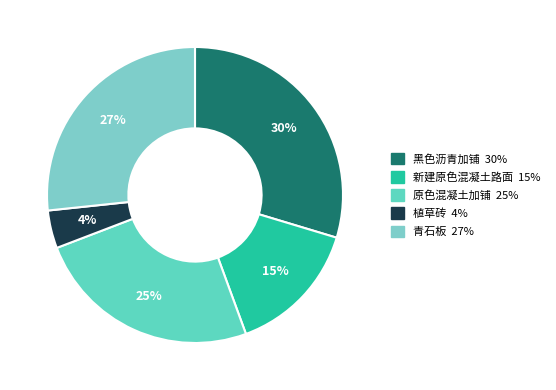

The 青石板 slice represents 27% of the pie. True or false?

True